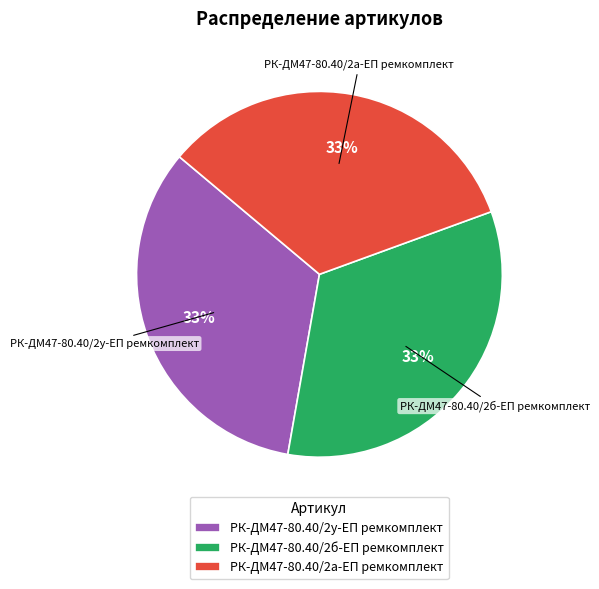

What is the ratio of the value at РК-ДМ47-80.40/2б-ЕП ремкомплект to the value at РК-ДМ47-80.40/2а-ЕП ремкомплект?

1.0